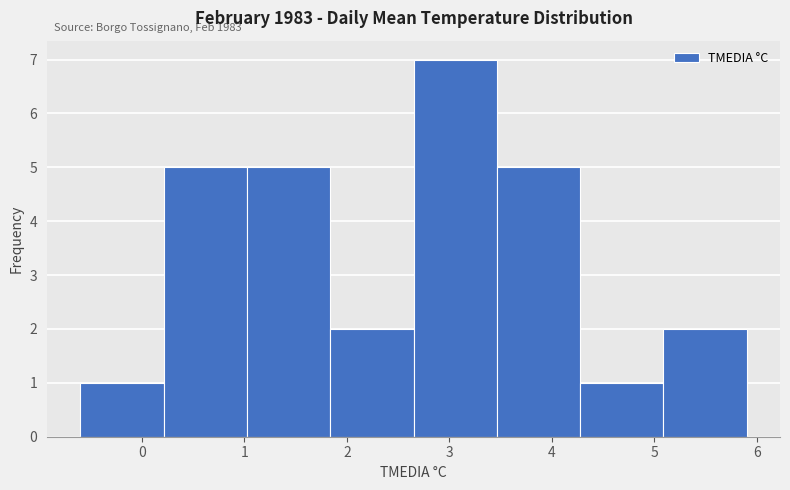

Over which range of the x-axis is the bar tallest?

2.7 to 3.5